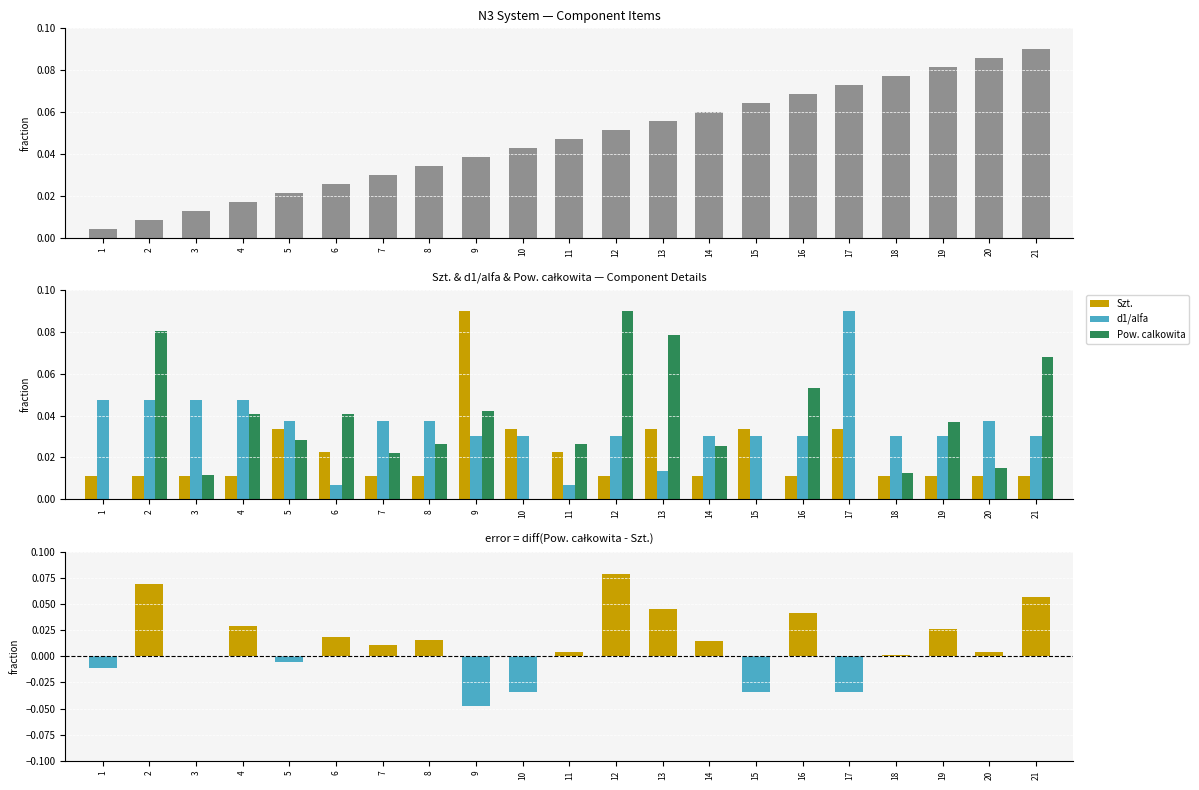

Which series changed the most between 11 and 20?

Nr